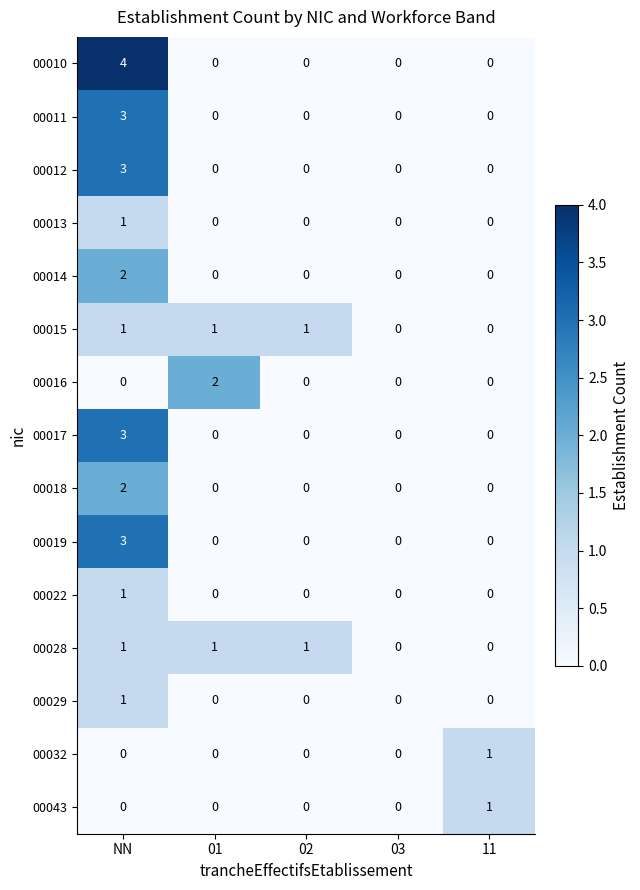

Between NN and 01, which series saw the biggest shift?

00010